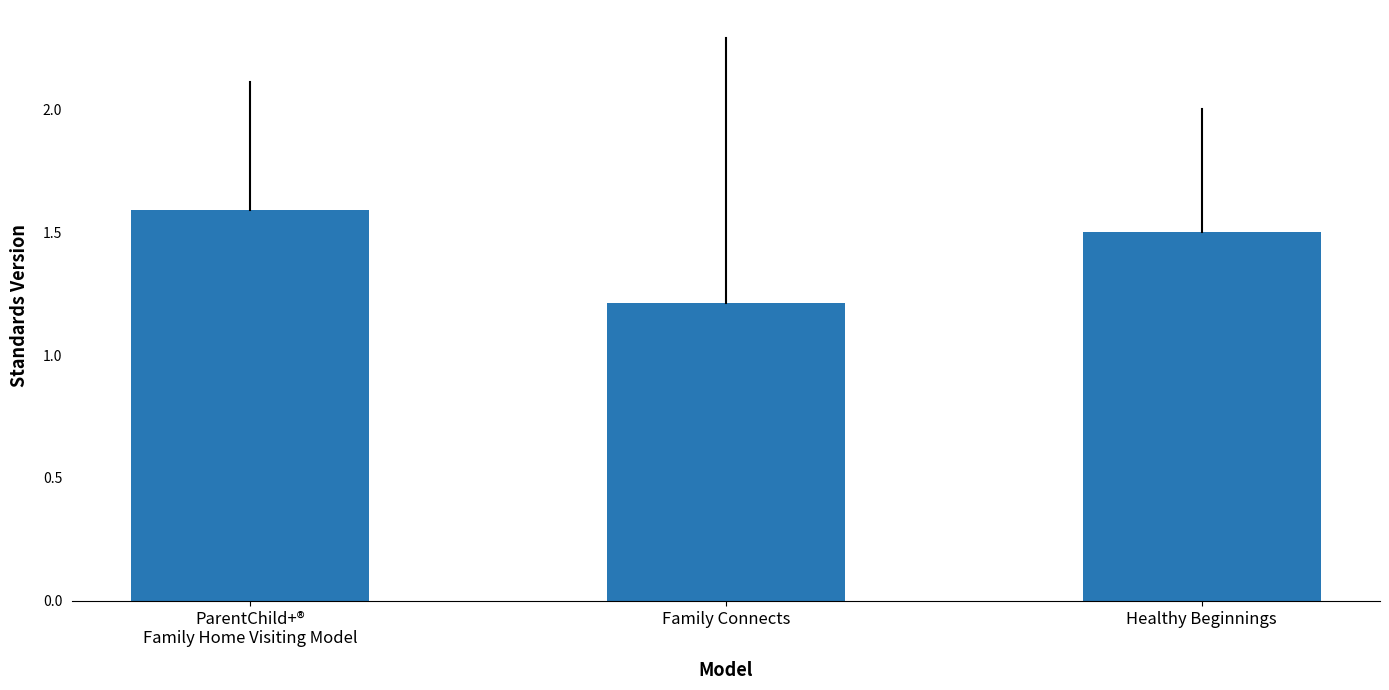

Reading left to right, list all the values displayed in this chart.

ParentChild+®
Family Home Visiting Model=1.6	Family Connects=1.2	Healthy Beginnings=1.5